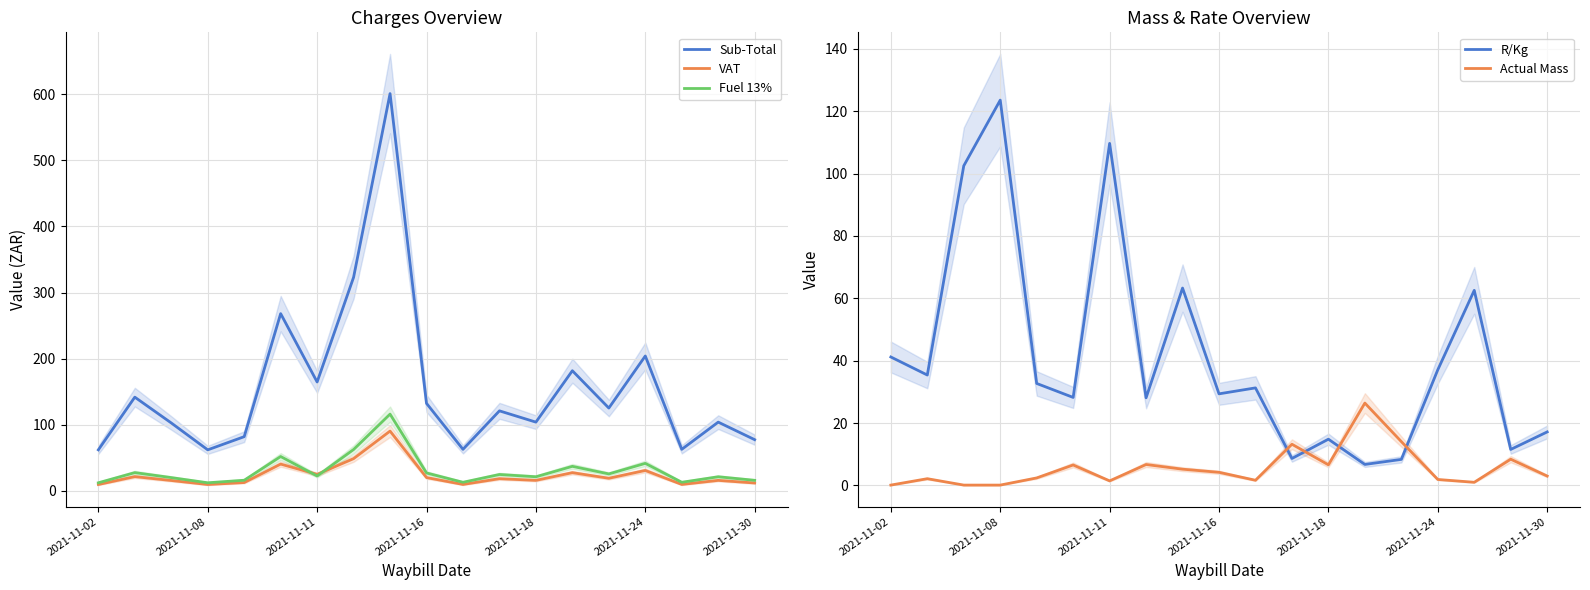

What are all the series names shown in the legend?

Sub-Total, VAT, Fuel 13%, R/Kg, Actual Mass